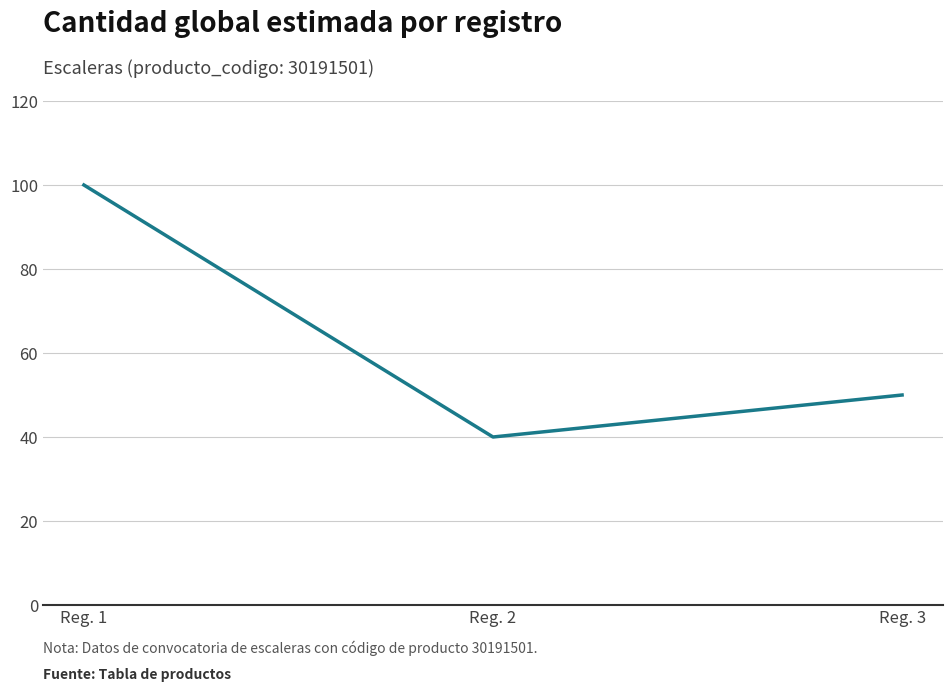

Which category has the highest value across all series?

Reg. 1